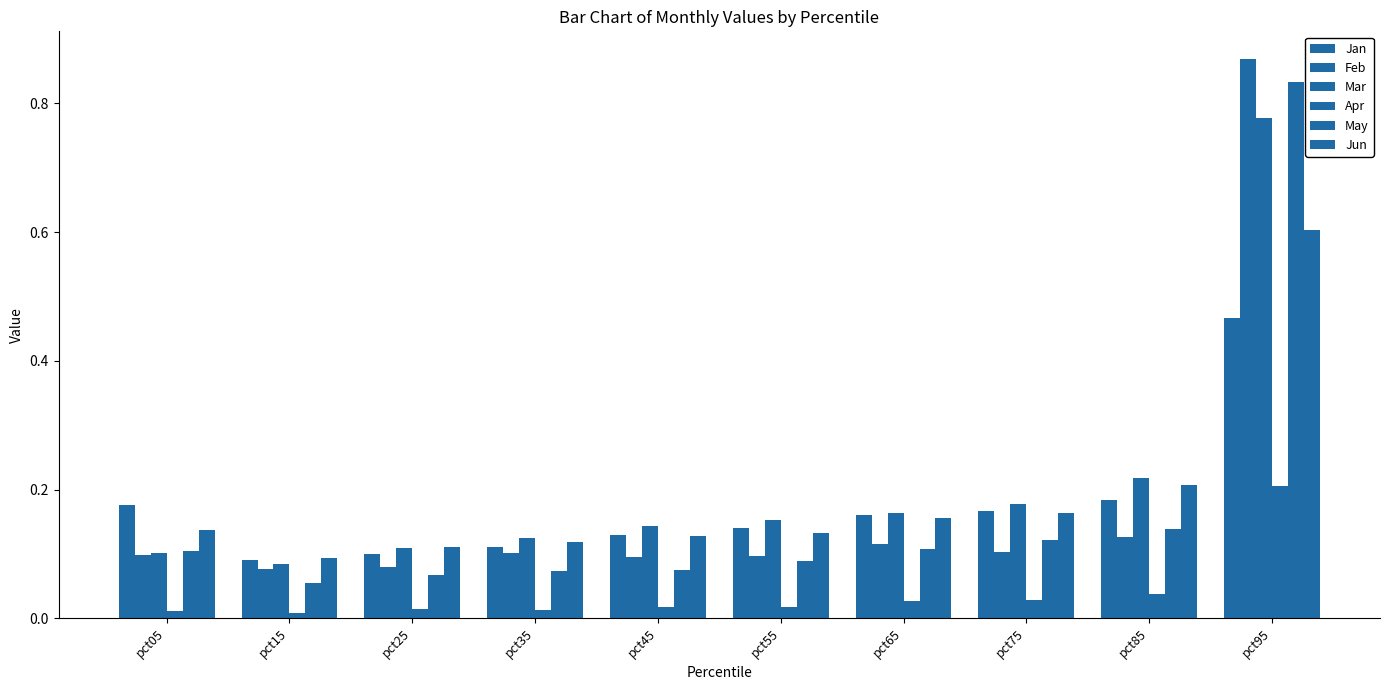

Rank the categories by Jun value from lowest to highest.

pct15, pct25, pct35, pct45, pct55, pct05, pct65, pct75, pct85, pct95